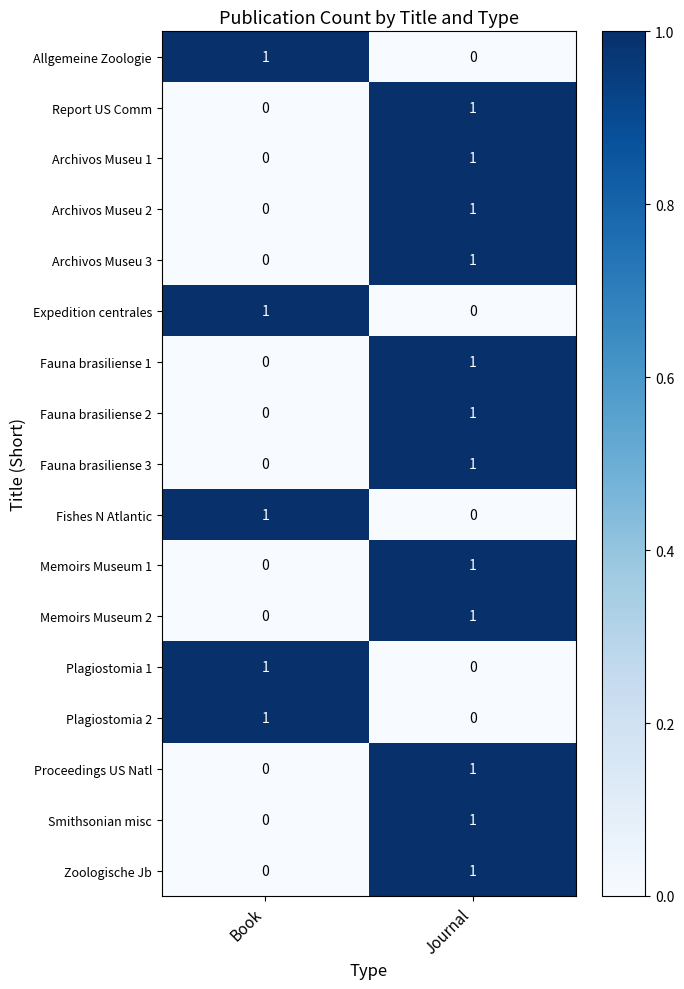

True or false: Allgemeine Zoologie has a value of 1 at Journal.

False